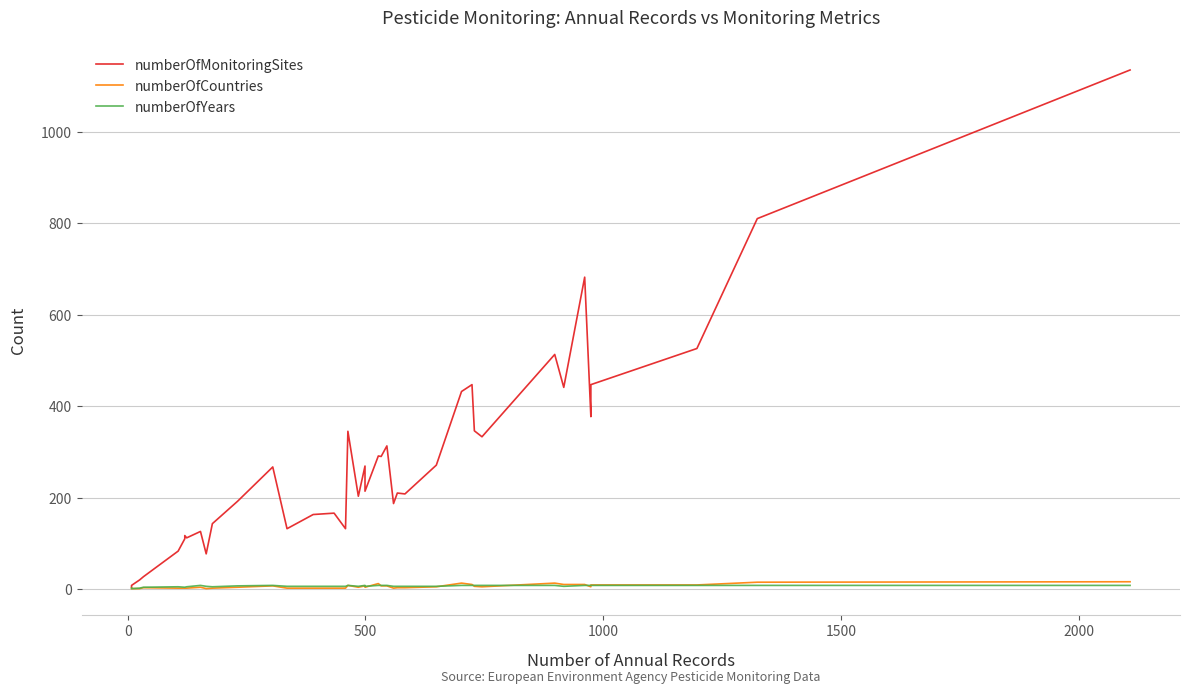

True or false: numberOfMonitoringSites and numberOfYears cross at least once.

False